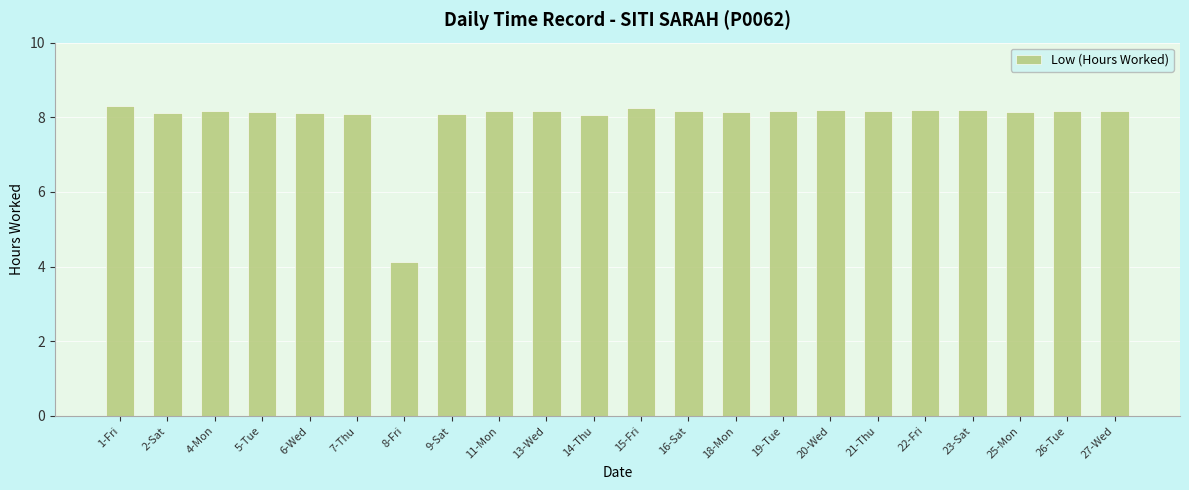

What is the difference between the values at 8-Fri and 25-Mon?

4.0